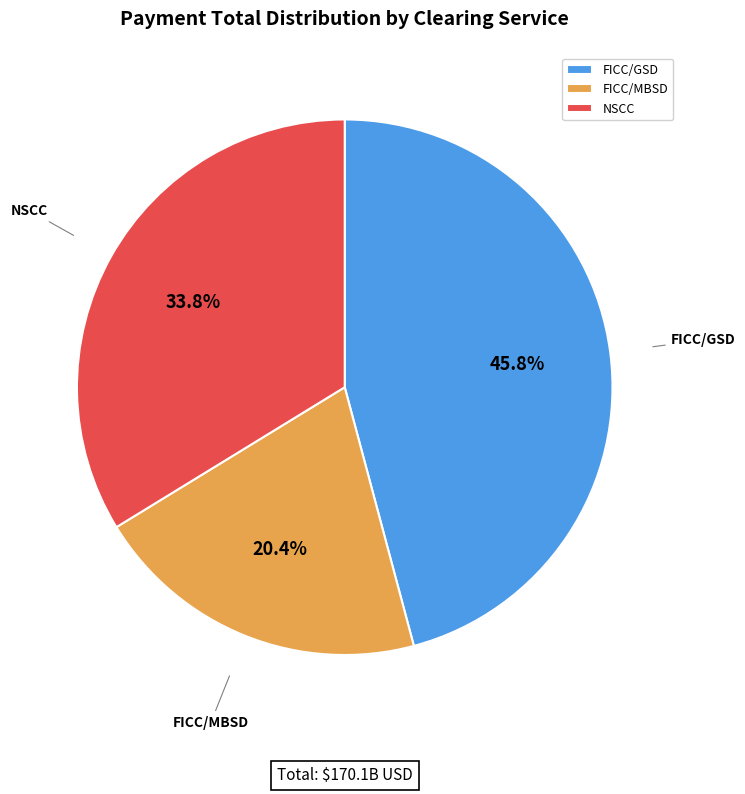

Which has a higher value, FICC/GSD or NSCC?

FICC/GSD